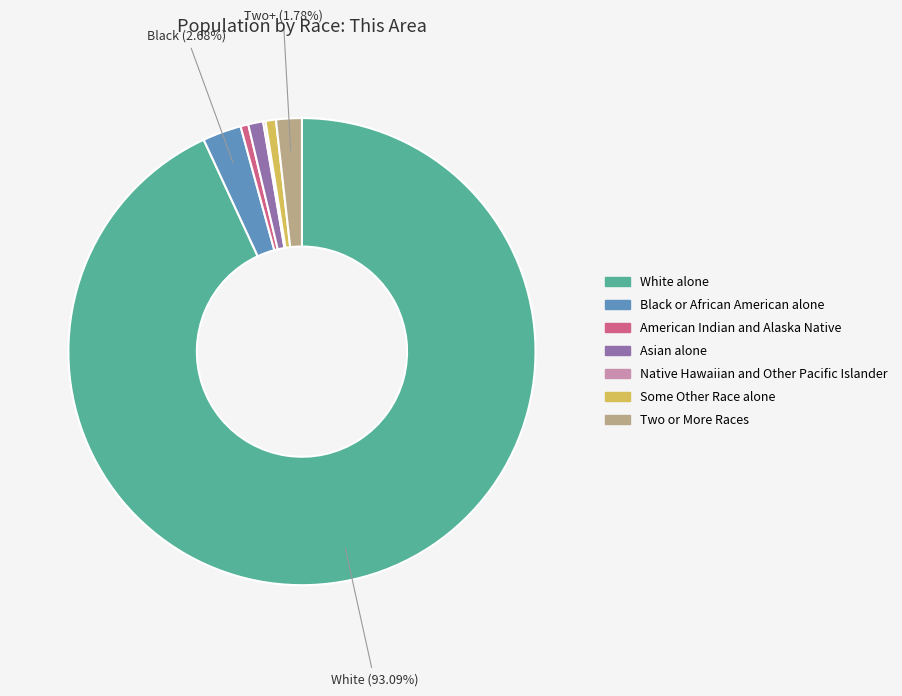

Does Asian alone represent more than half of the total?

No